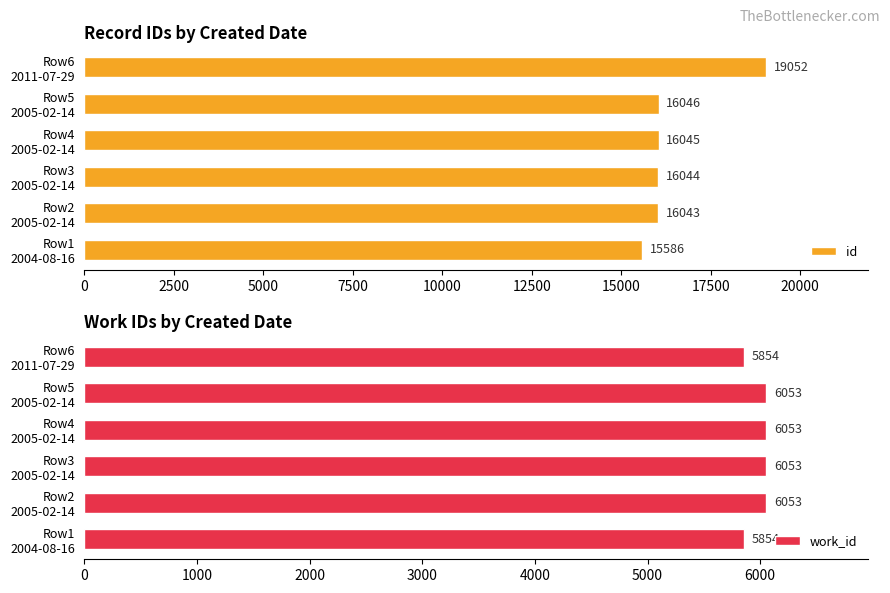

Rank the series by their average value, from highest to lowest.

id, work_id